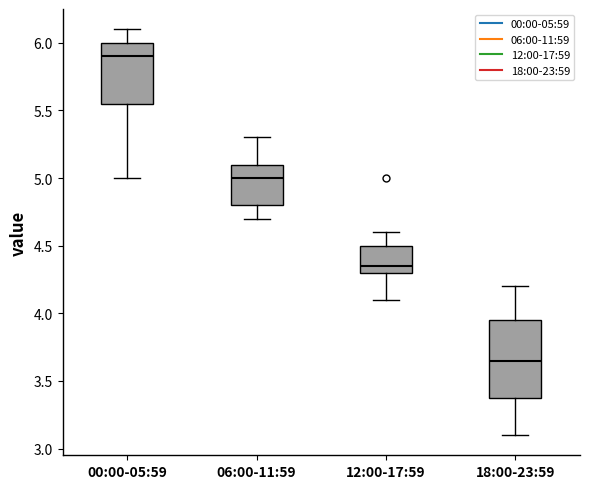

Where is the upper edge of the box for 18:00-23:59 on the y-axis? The values are not printed on the chart, so give them approximately, as read against the axis.

3.95